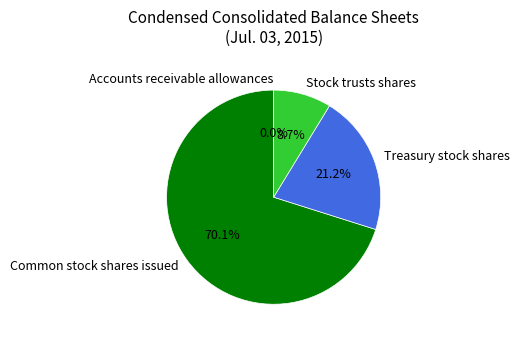

What percentage is NOT represented by Treasury stock shares?

78.8%